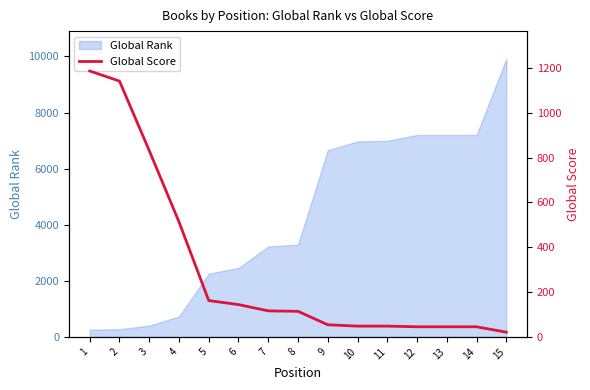

How many lines are shown in the chart?

1